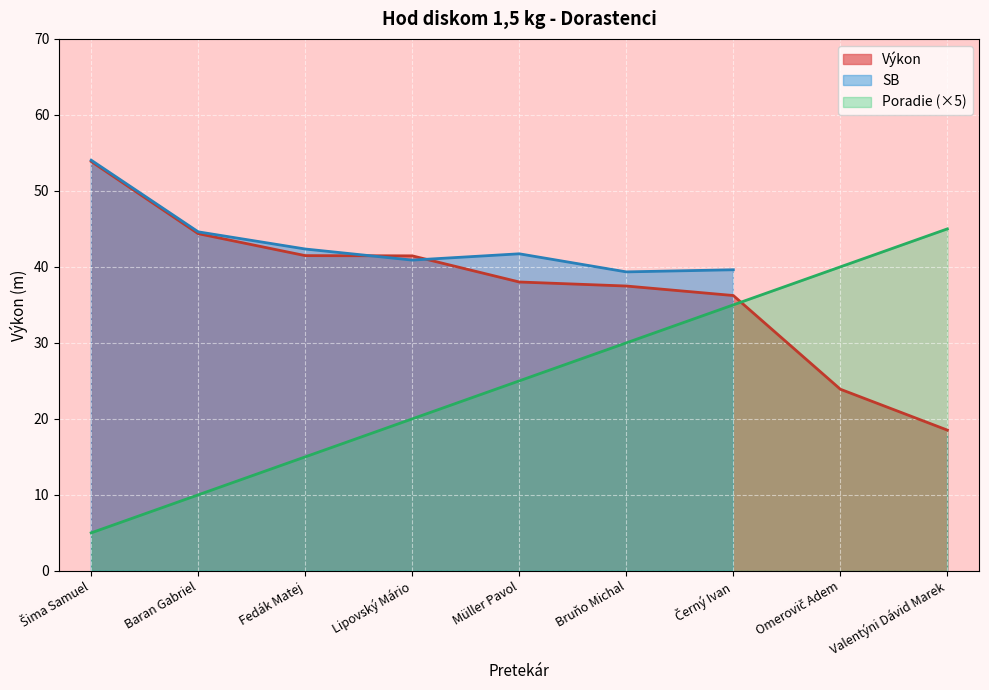

What is the average value of the Poradie series?

25.0